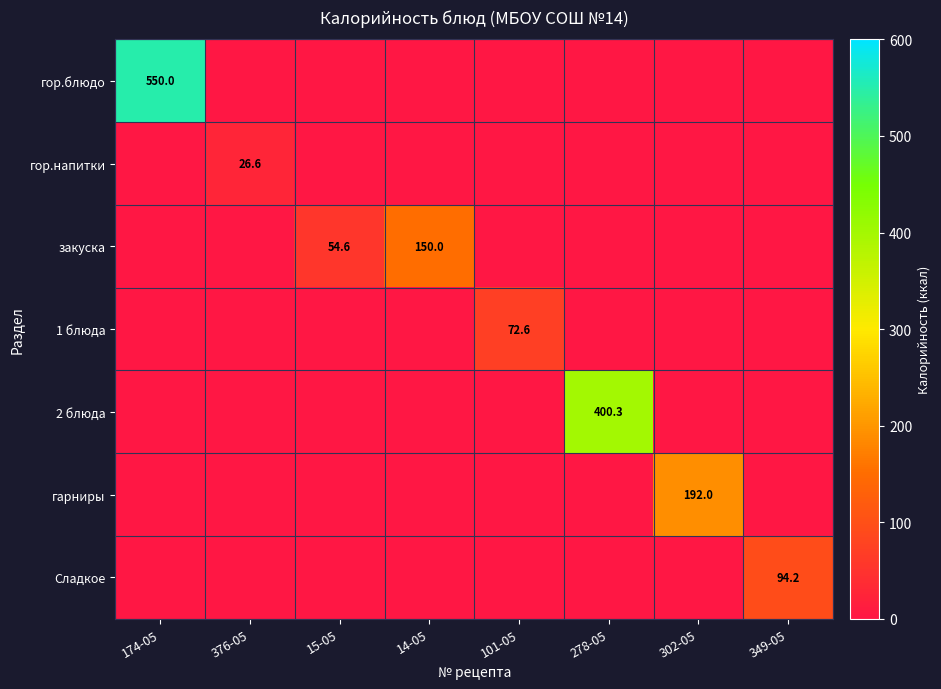

Between 14-05 and 278-05, which series saw the biggest shift?

2 блюда